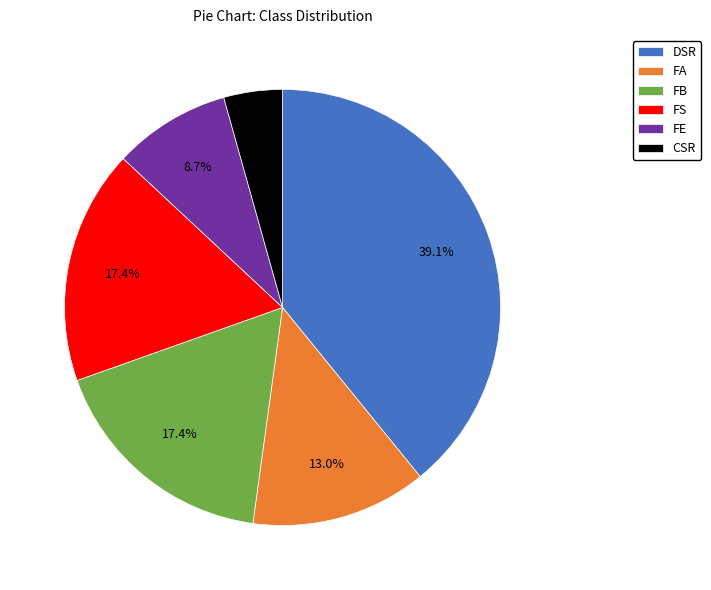

What is the total percentage of CSR and FE?

13.0%